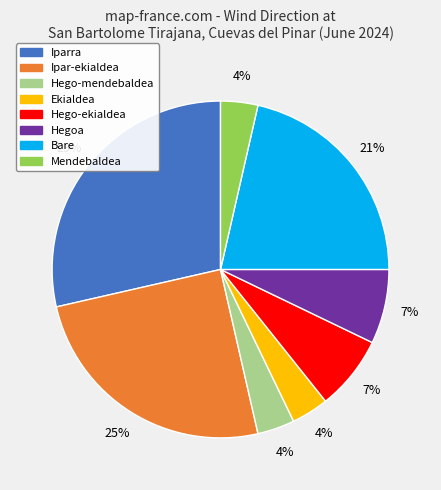

Is there any slice that represents more than half of the pie?

No